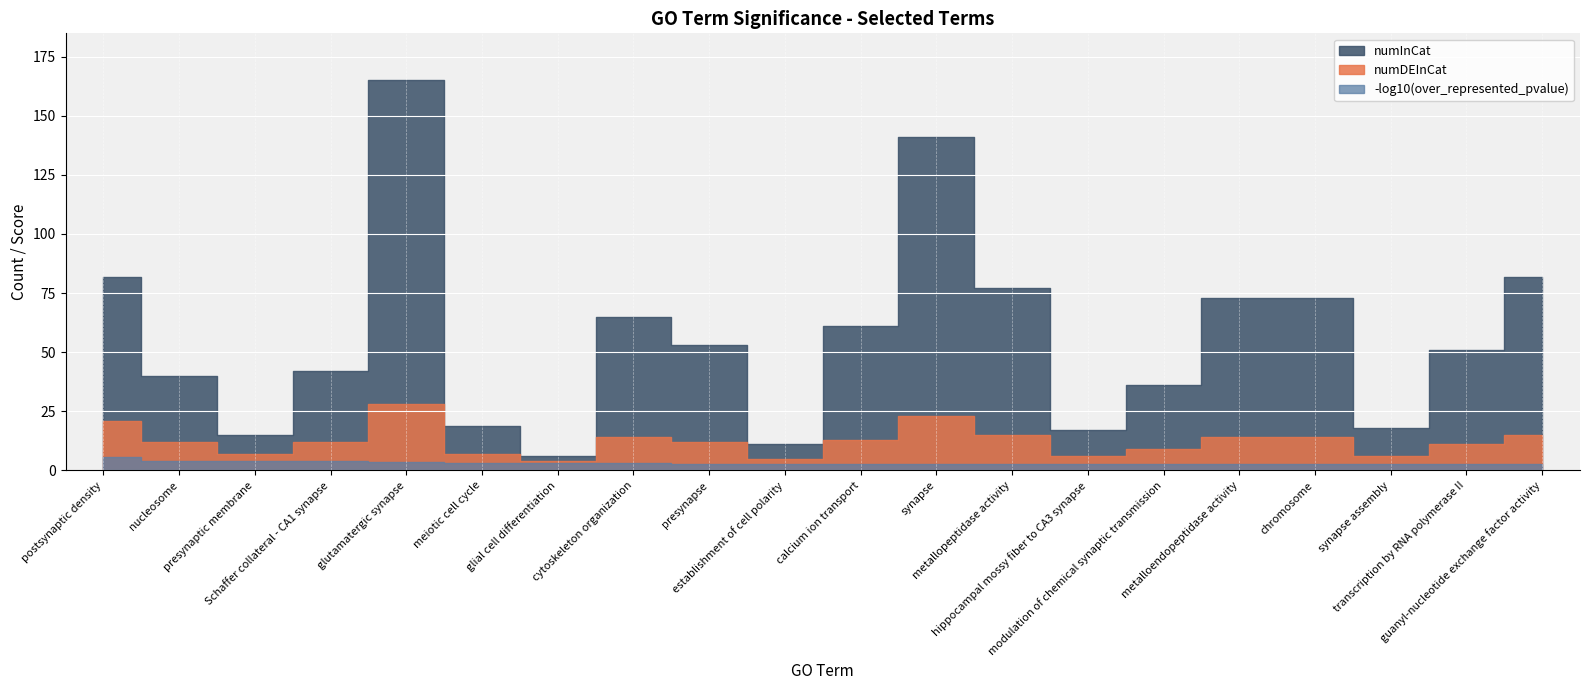

True or false: numDEInCat and over_represented_pvalue_neg_log10 intersect in this chart.

False